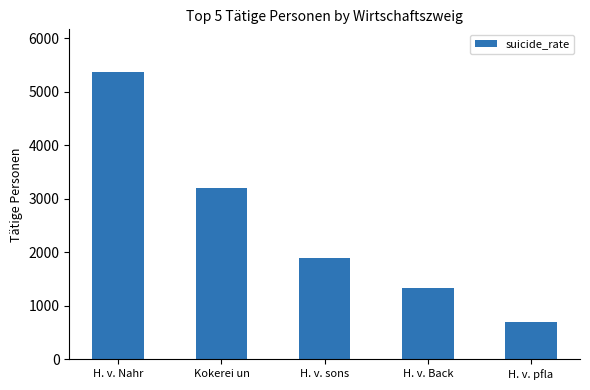

How many values are between 1342 and 3199?

3